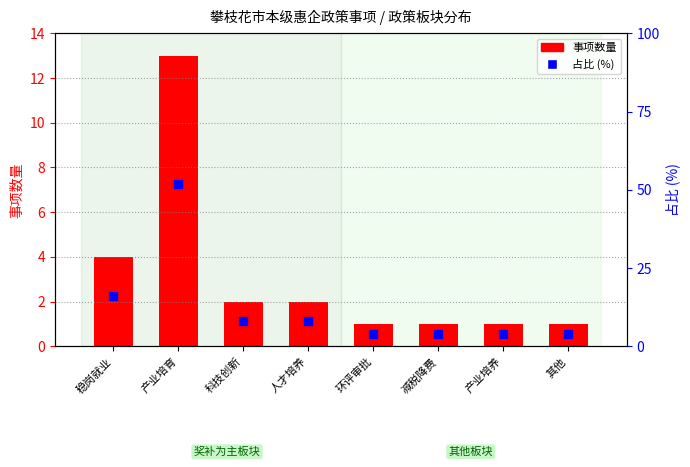

Is the value of 占比 (%) at 产业培养 greater than the value of 事项数量 at 人才培养?

Yes